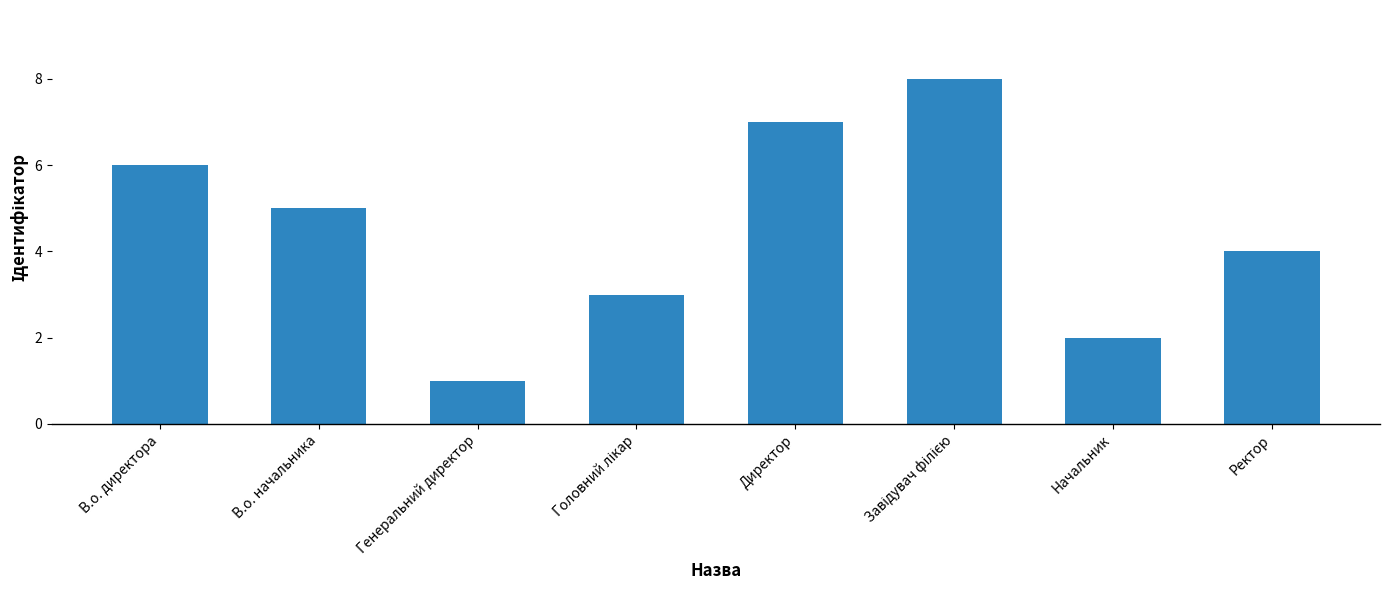

How many bars are there in total?

8